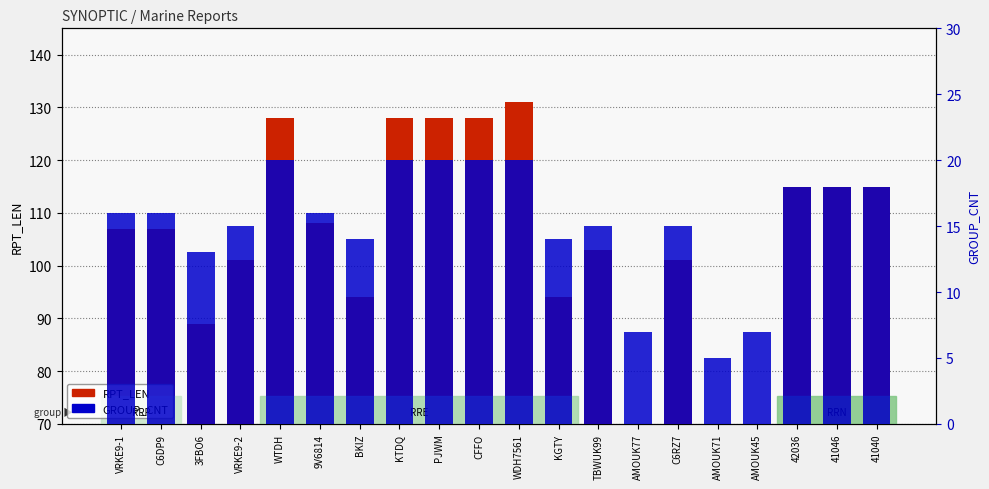

The value of RPT_LEN at 42036 is 115. True or false?

True